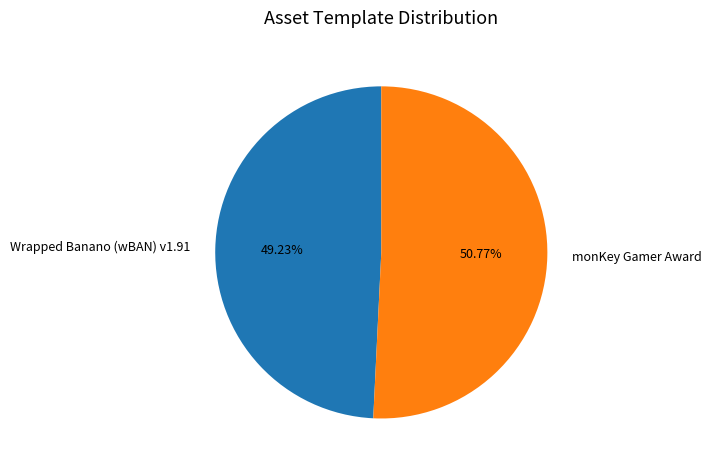

To the nearest percent, what percentage of the pie is monKey Gamer Award?

51%